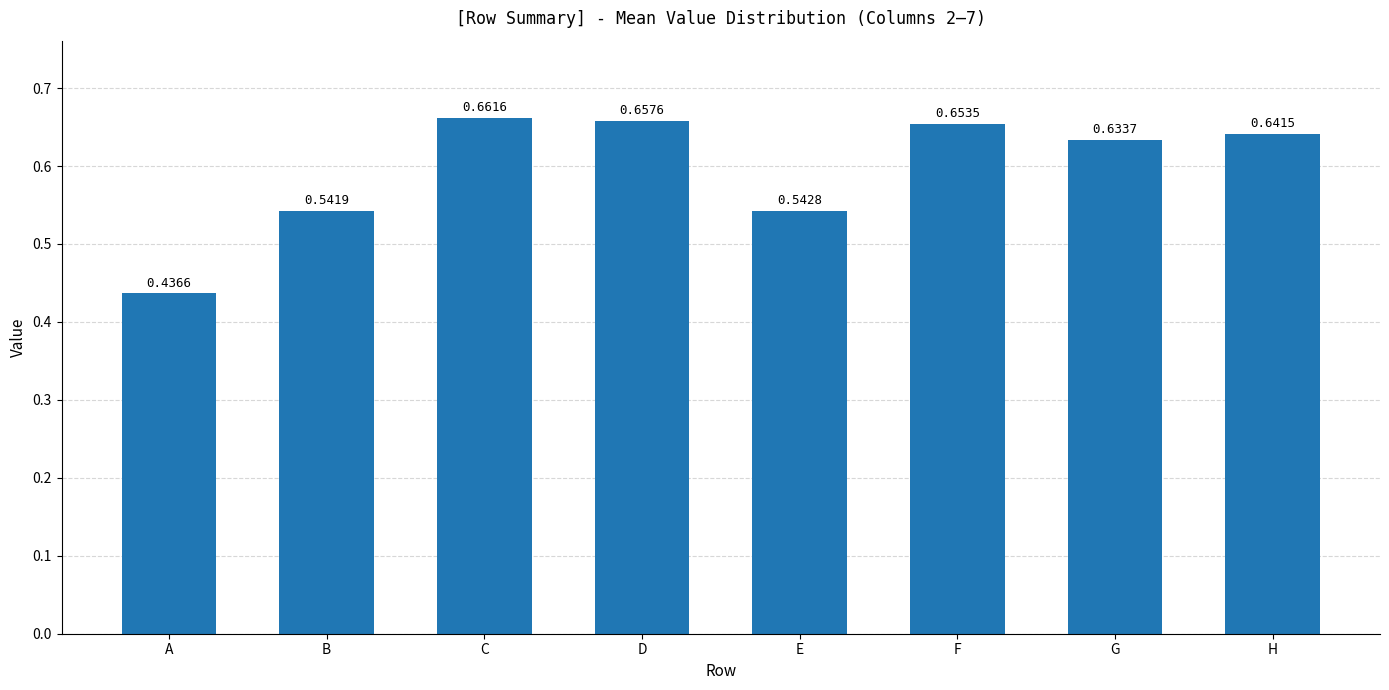

What is the change in value from A to C?

+0.2